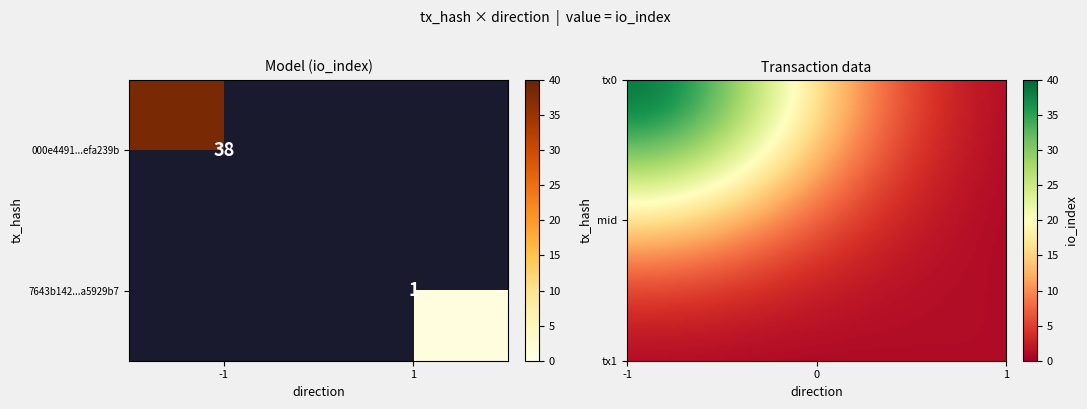

True or false: 000e4491bbb157b916699701c0086b56efa239b has a value of 20 at io_index.

False